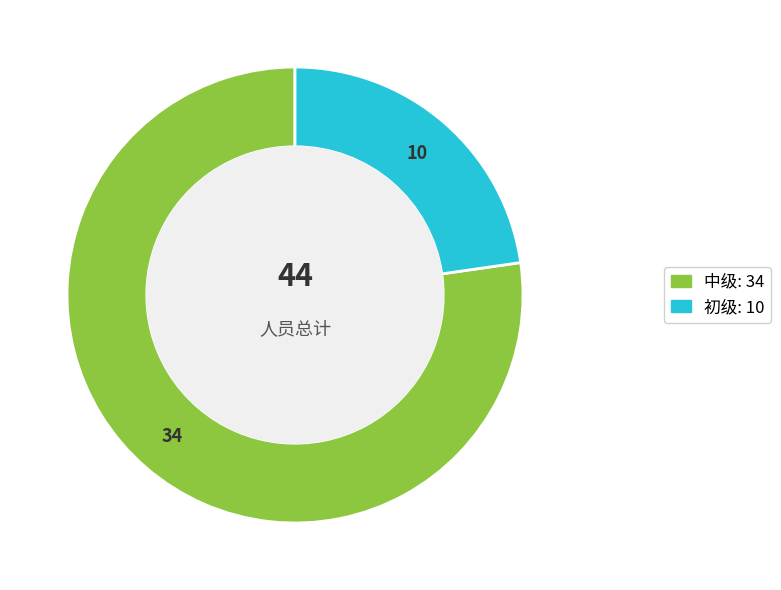

Approximately how many times larger is the value at 初级 compared to 中级?

0.3